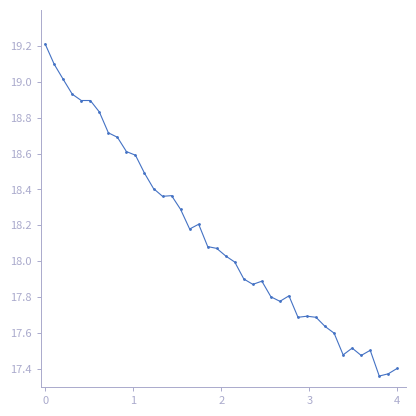

What is the maximum value shown in the chart?

19.2